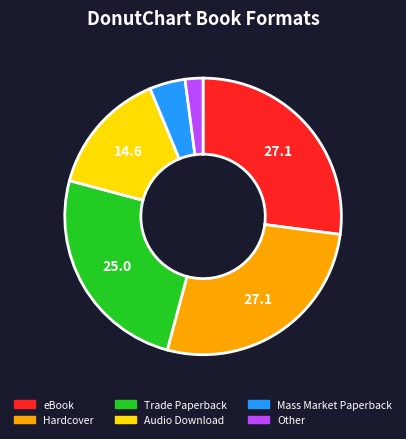

The Hardcover slice represents 27% of the pie. True or false?

True